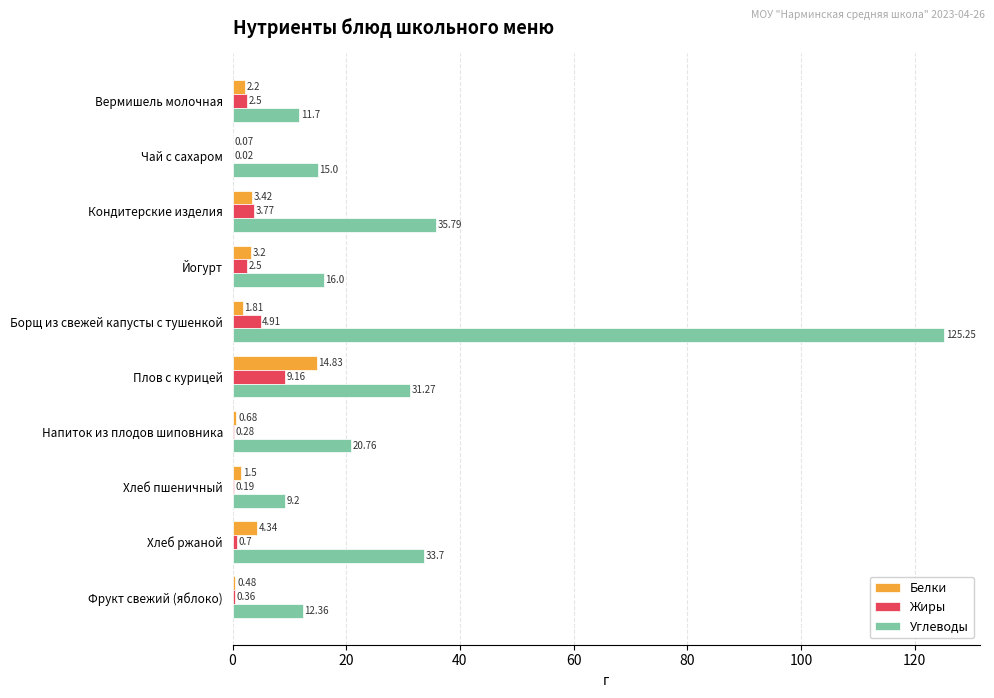

Where is Углеводы nearest to the value 67?

Кондитерские изделия